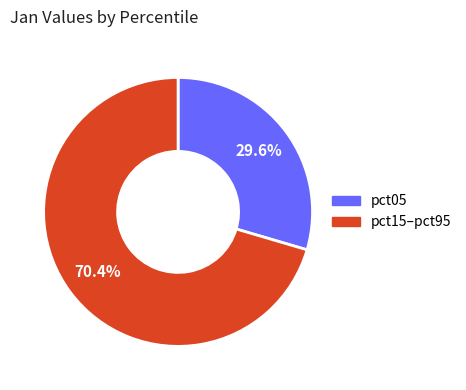

Is there any slice that represents more than half of the pie?

Yes